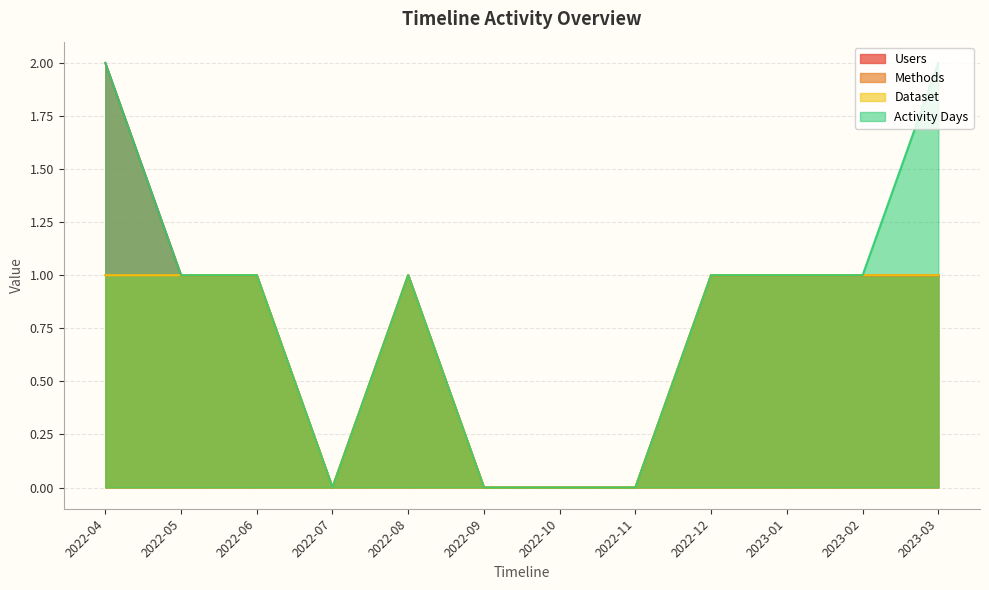

Count the number of categories in the chart.

12